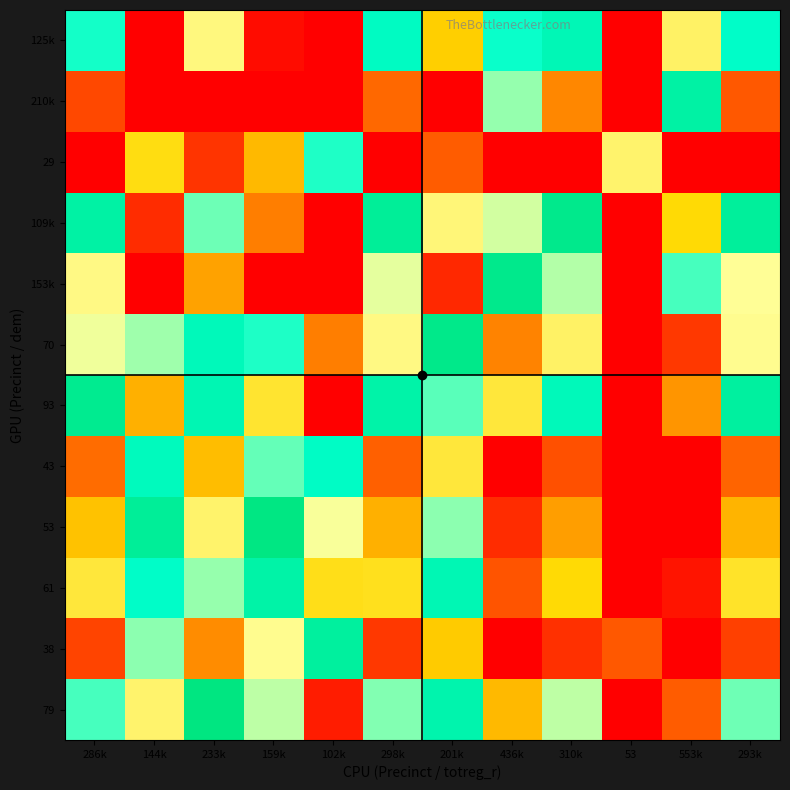

Reading right to left, extract all data points from this chart.

79: 293k=0.3	553k=0.1	53=1.5	310k=0.3	436k=0.2	201k=0.4	298k=0.3	102k=0.8	159k=0.5	233k=0.3	144k=0.5	286k=0.3
38: 293k=0.1	553k=0.1	53=0.7	310k=0.1	436k=0.1	201k=0.2	298k=0.1	102k=0.4	159k=0.2	233k=0.2	144k=0.3	286k=0.1
61: 293k=0.2	553k=0.1	53=1.2	310k=0.2	436k=0.1	201k=0.3	298k=0.2	102k=0.6	159k=0.4	233k=0.3	144k=0.4	286k=0.2
53: 293k=0.2	553k=0.1	53=1.0	310k=0.2	436k=0.1	201k=0.3	298k=0.2	102k=0.5	159k=0.3	233k=0.2	144k=0.4	286k=0.2
43: 293k=0.1	553k=0.1	53=0.8	310k=0.1	436k=0.1	201k=0.2	298k=0.1	102k=0.4	159k=0.3	233k=0.2	144k=0.3	286k=0.2
93: 293k=0.3	553k=0.2	53=1.8	310k=0.3	436k=0.2	201k=0.5	298k=0.3	102k=0.9	159k=0.6	233k=0.4	144k=0.6	286k=0.3
70: 293k=0.2	553k=0.1	53=1.3	310k=0.2	436k=0.2	201k=0.3	298k=0.2	102k=0.7	159k=0.4	233k=0.3	144k=0.5	286k=0.2
153k: 293k=0.5	553k=0.3	53=2.9	310k=0.5	436k=0.4	201k=0.8	298k=0.5	102k=1.5	159k=1.0	233k=0.7	144k=1.1	286k=0.5
109k: 293k=0.4	553k=0.2	53=2.1	310k=0.4	436k=0.2	201k=0.5	298k=0.4	102k=1.1	159k=0.7	233k=0.5	144k=0.8	286k=0.4
29: 293k=0.1	553k=0.1	53=0.5	310k=0.1	436k=0.1	201k=0.1	298k=0.1	102k=0.3	159k=0.2	233k=0.1	144k=0.2	286k=0.1
210k: 293k=0.7	553k=0.4	53=4.0	310k=0.7	436k=0.5	201k=1.0	298k=0.7	102k=2.1	159k=1.3	233k=0.9	144k=1.5	286k=0.7
125k: 293k=0.4	553k=0.2	53=2.4	310k=0.4	436k=0.3	201k=0.6	298k=0.4	102k=1.2	159k=0.8	233k=0.5	144k=0.9	286k=0.4